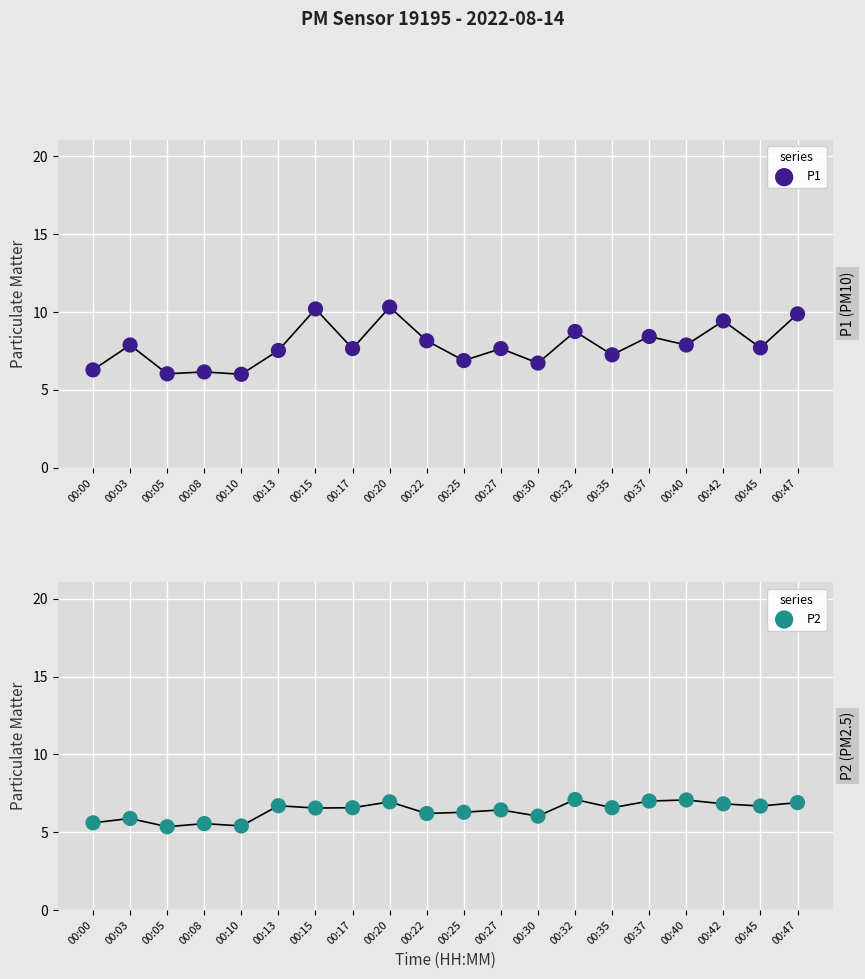

Which series has the largest total across all categories?

P1